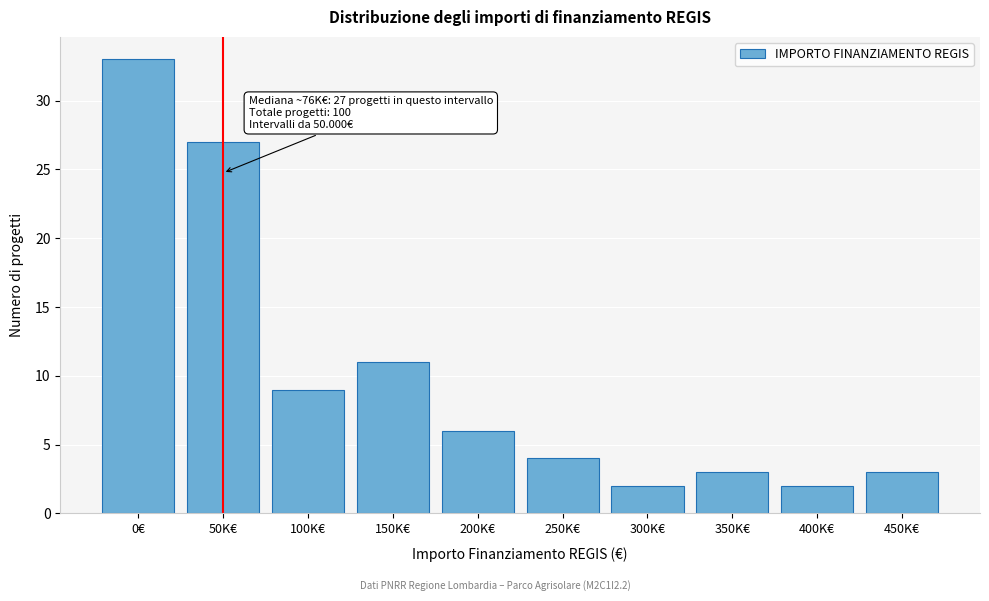

Reading left to right, transcribe all the data shown in this chart.

33	27	9	11	6	4	2	3	2	3